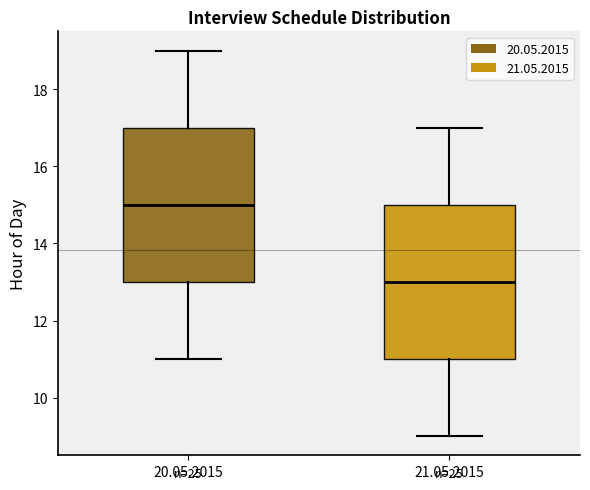

Which box's median line is the highest?

20.05.2015